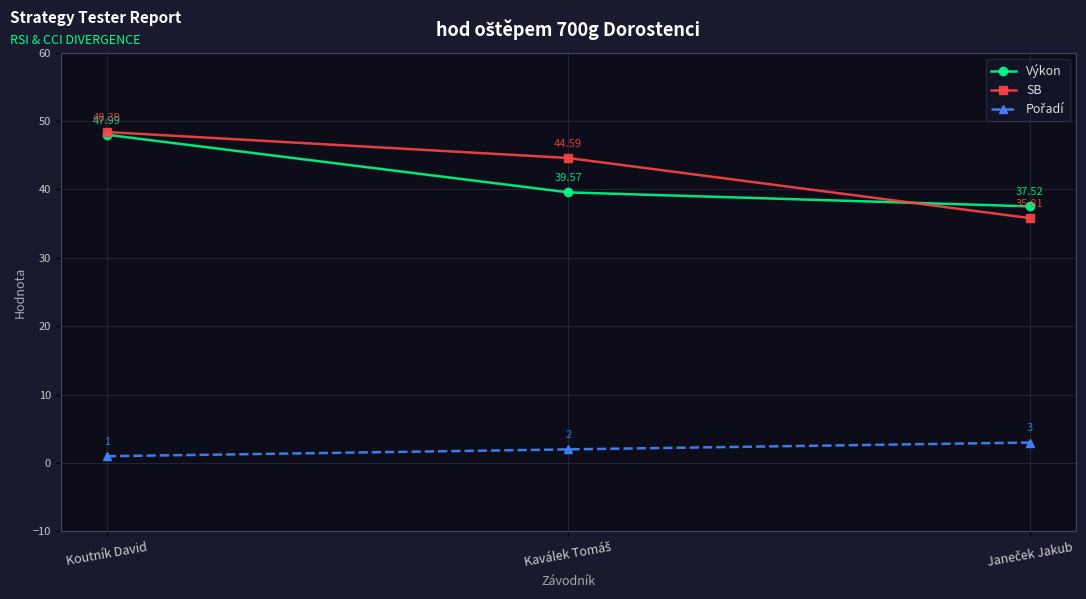

At which category does the chart reach its peak across all series?

Koutník David